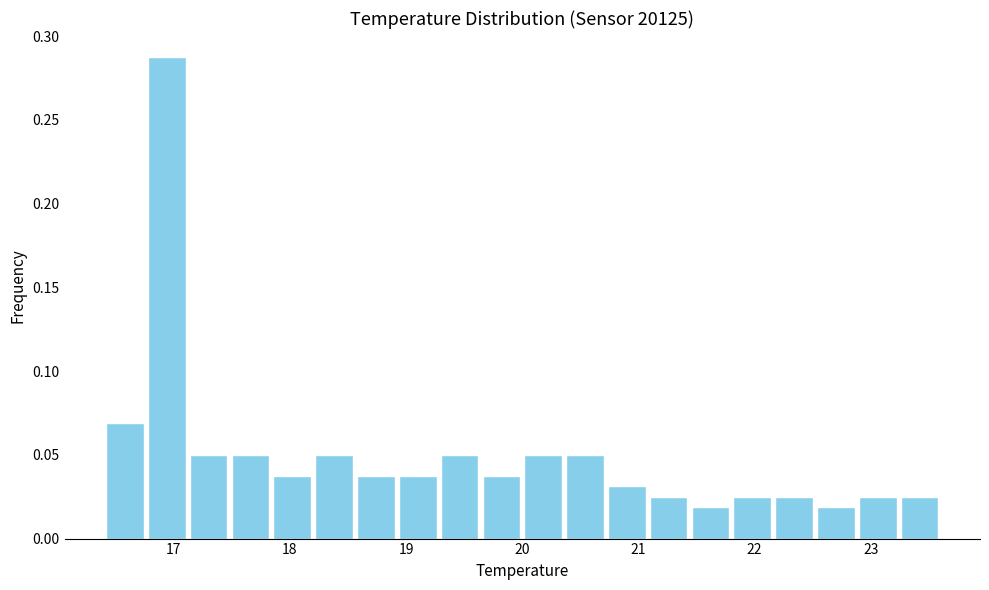

Around what value on the x-axis is the tallest bar? Give the approximate position of its centre, as read against the axis.

16.9